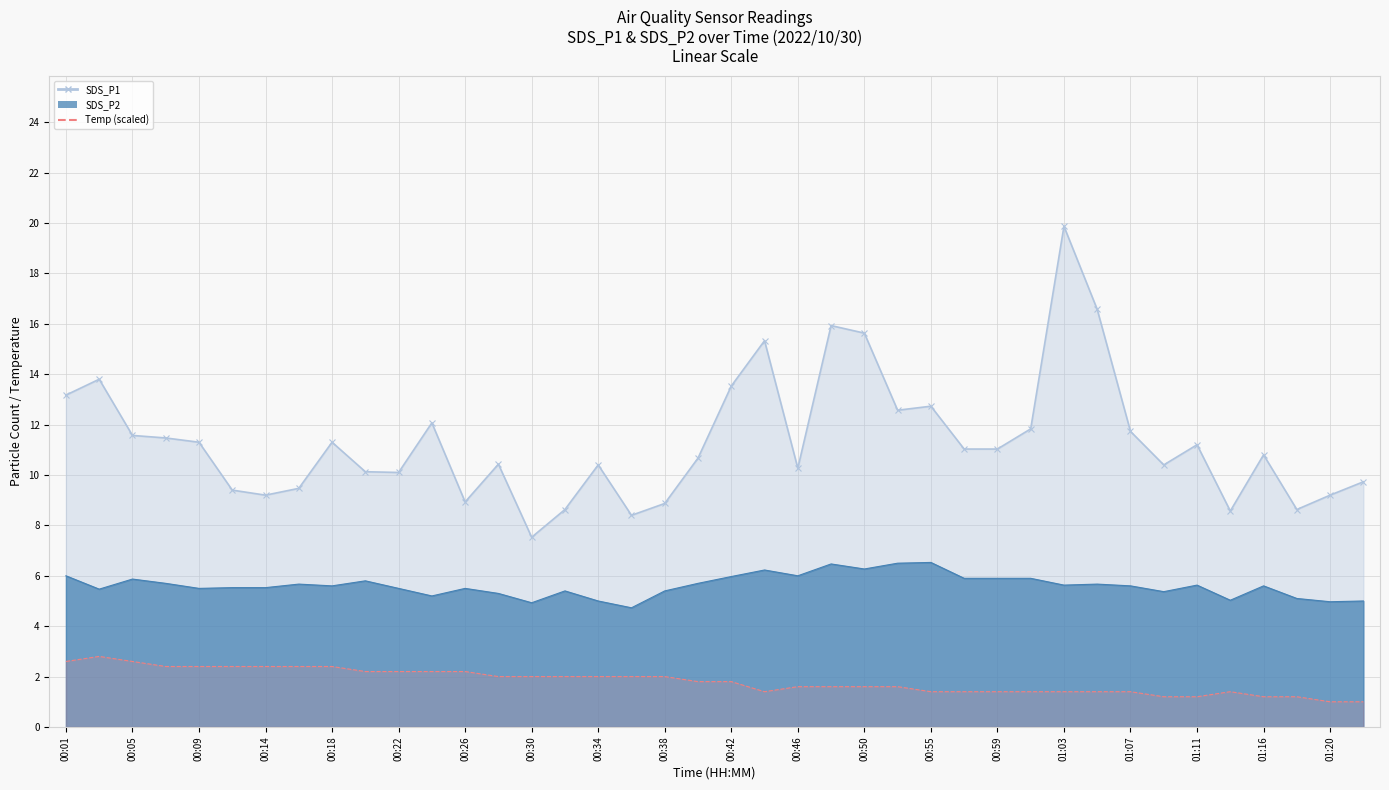

Between 00:48 and 00:59, which series saw the biggest shift?

SDS_P1